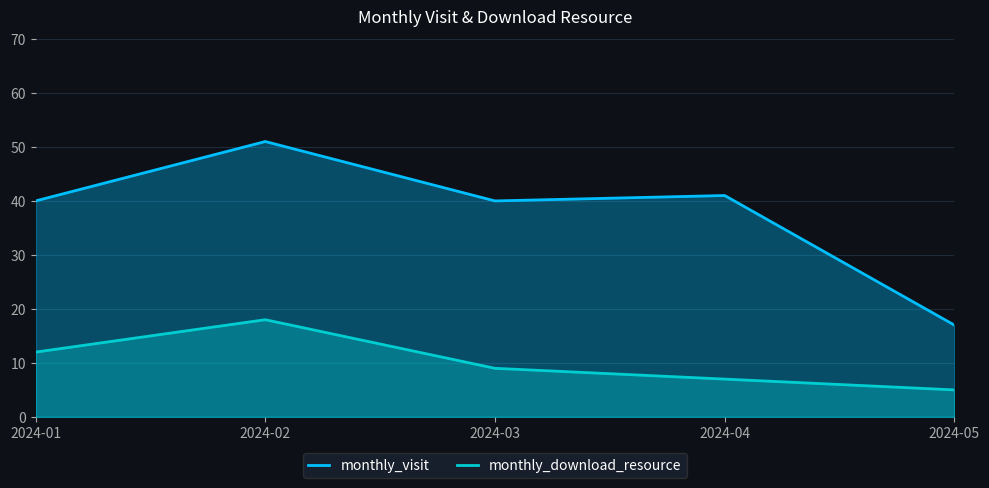

True or false: monthly_visit and monthly_download_resource cross at least once.

False